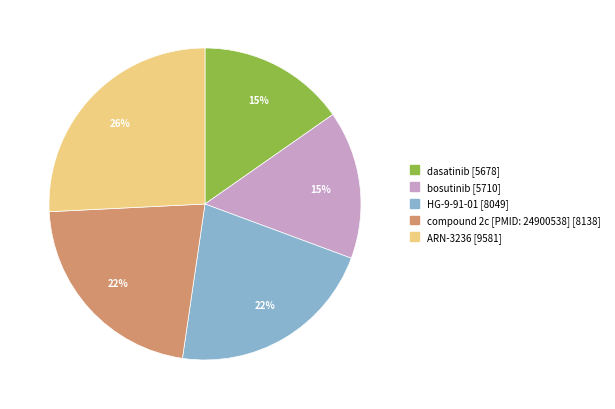

To the nearest percent, what portion does ARN-3236 represent?

26%